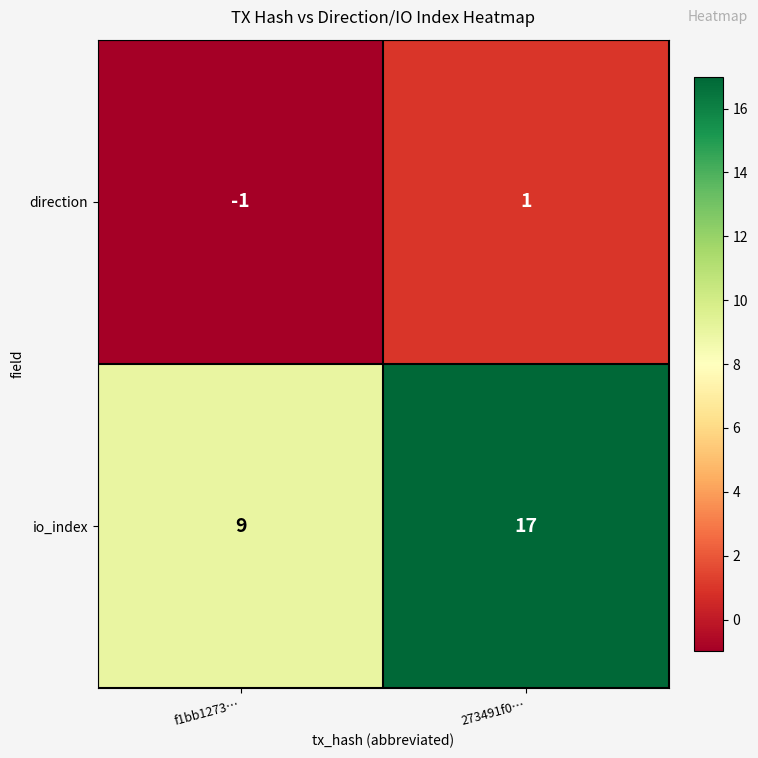

At 273491f0…, list the series in order from smallest to largest.

direction, io_index